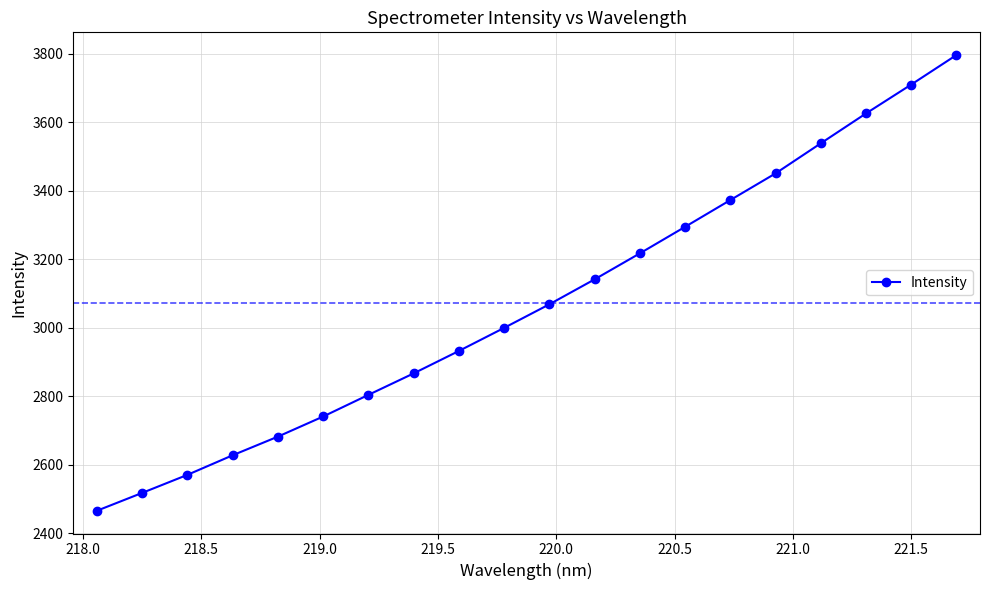

What is the value of the 13th point from the left?

3217.2